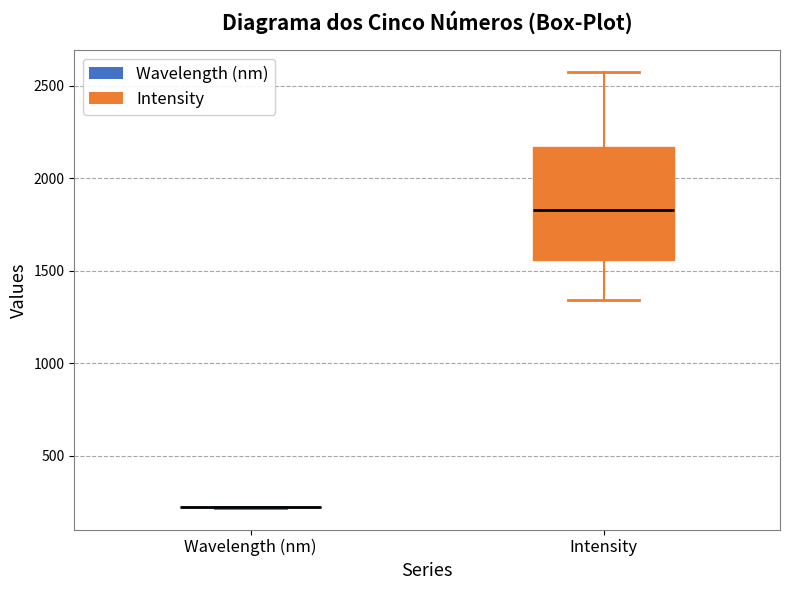

Reading left to right, transcribe this box plot: for each box, give where its median line is, the range the box spans, and where its two whiskers end, as read against the y-axis. The values are not printed on the chart, so give them approximately, as read against the axis.

Wavelength (nm): box collapsed to a line at 200, whiskers 200 to 200
Intensity: median 1850, box 1550 to 2150, whiskers 1350 to 2550